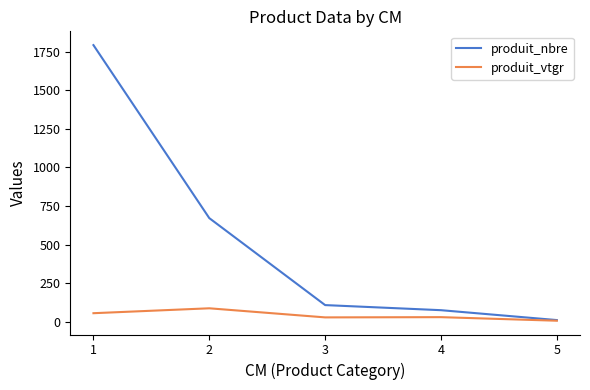

Which series has the largest range (max minus min)?

produit_nbre